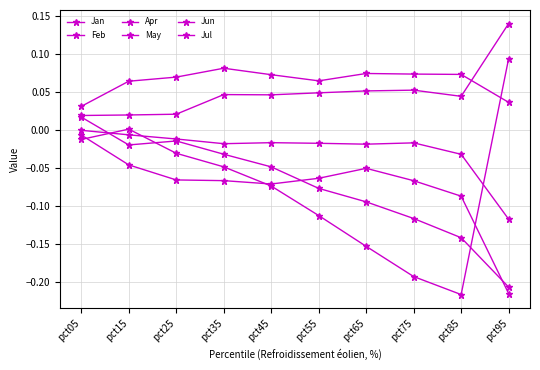

Which series has the widest spread of values?

Feb